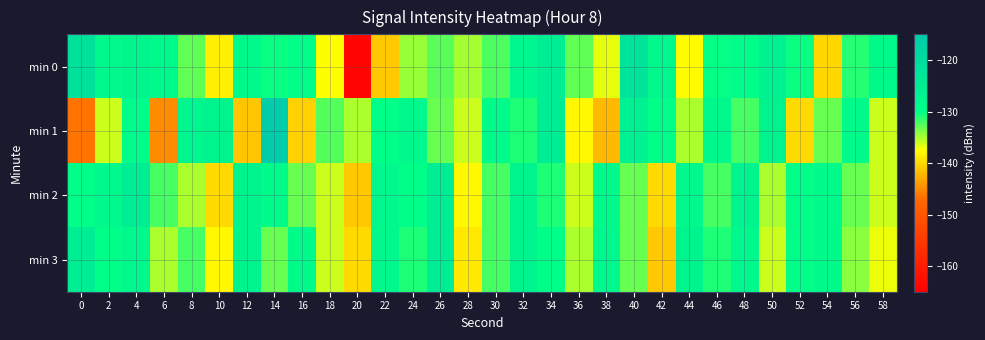

Which series has the widest spread of values?

min 0